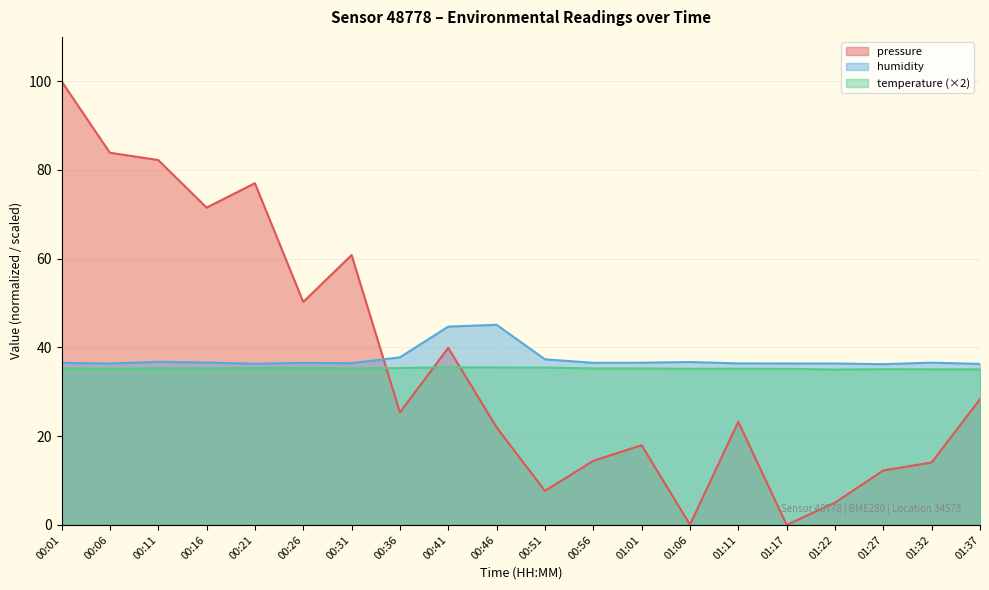

In pressure, how many points are higher than both neighbors (excluding endpoints)?

5